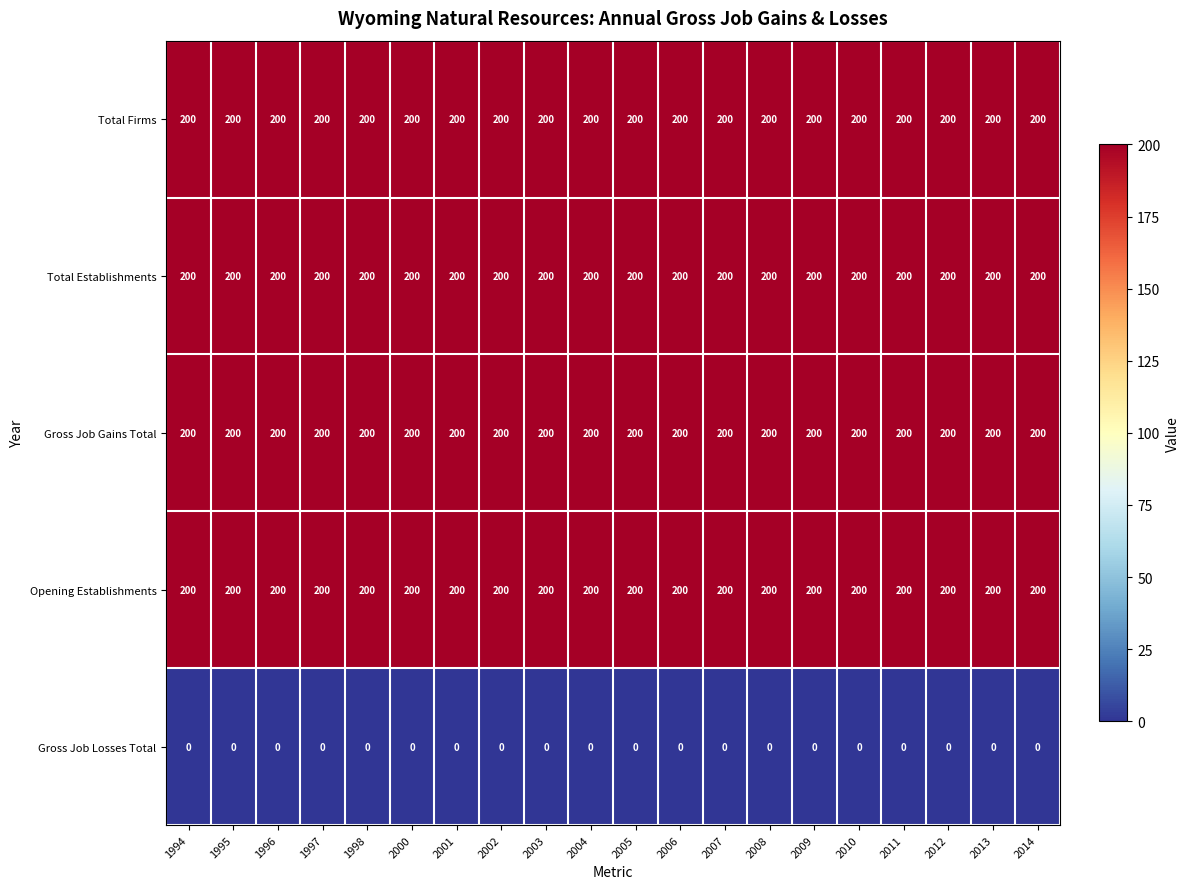

At how many categories does at least one series exceed 171?

20